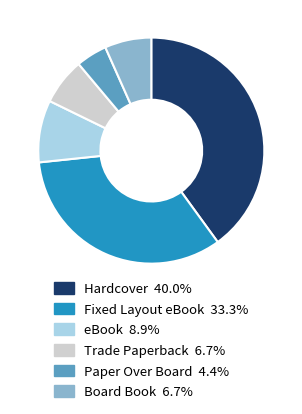

Is the sum of Fixed Layout eBook and Paper Over Board greater than half?

No